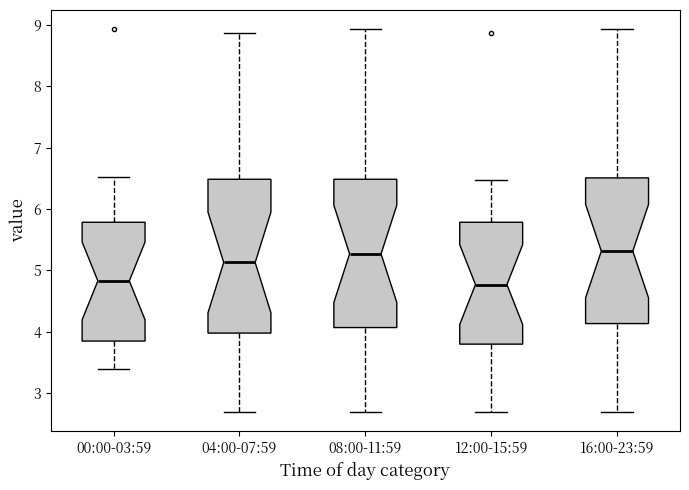

Reading left to right, read every box against the y-axis: the position of its median line, the range the box covers, and the ends of its whiskers. The values are not printed on the chart, so give them approximately, as read against the axis.

00:00-03:59: median 4.8, box 3.9 to 5.8, whiskers 3.4 to 6.5
04:00-07:59: median 5.1, box 4.0 to 6.5, whiskers 2.7 to 8.9
08:00-11:59: median 5.3, box 4.1 to 6.5, whiskers 2.7 to 8.9
12:00-15:59: median 4.8, box 3.8 to 5.8, whiskers 2.7 to 6.5
16:00-23:59: median 5.3, box 4.1 to 6.5, whiskers 2.7 to 8.9